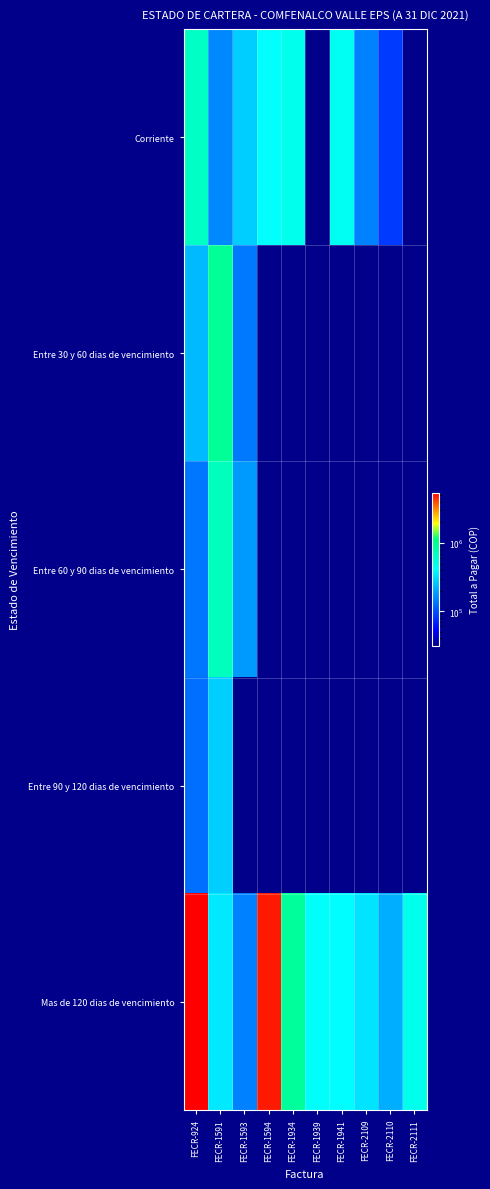

What is the total value across all series at FECR-924?

6632138.0